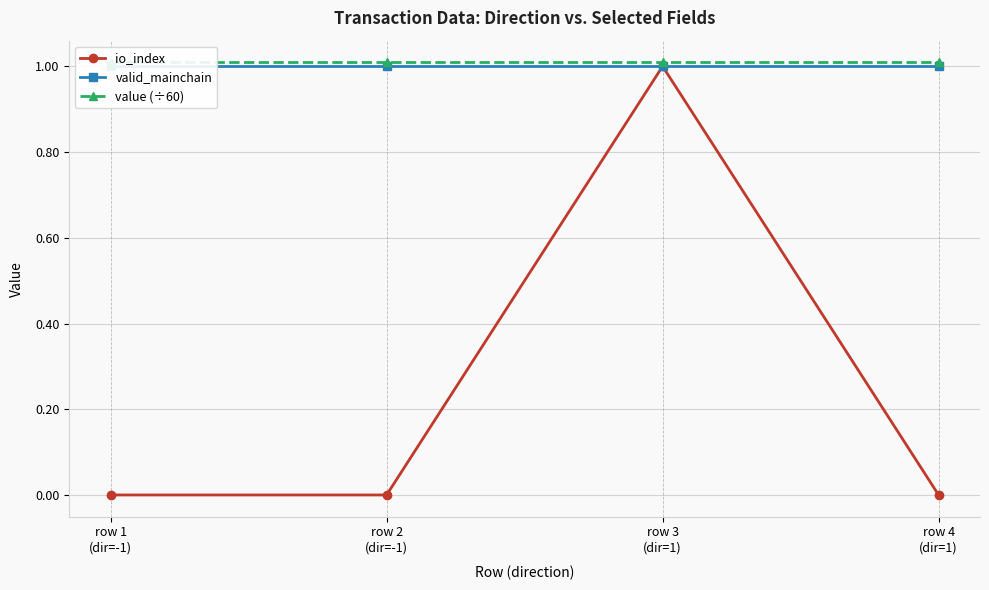

Reading left to right, what are all the values shown in this chart?

io_index: 0.0	0.0	1.0	0.0
valid_mainchain: 1.0	1.0	1.0	1.0
value (÷60): 1.0	1.0	1.0	1.0